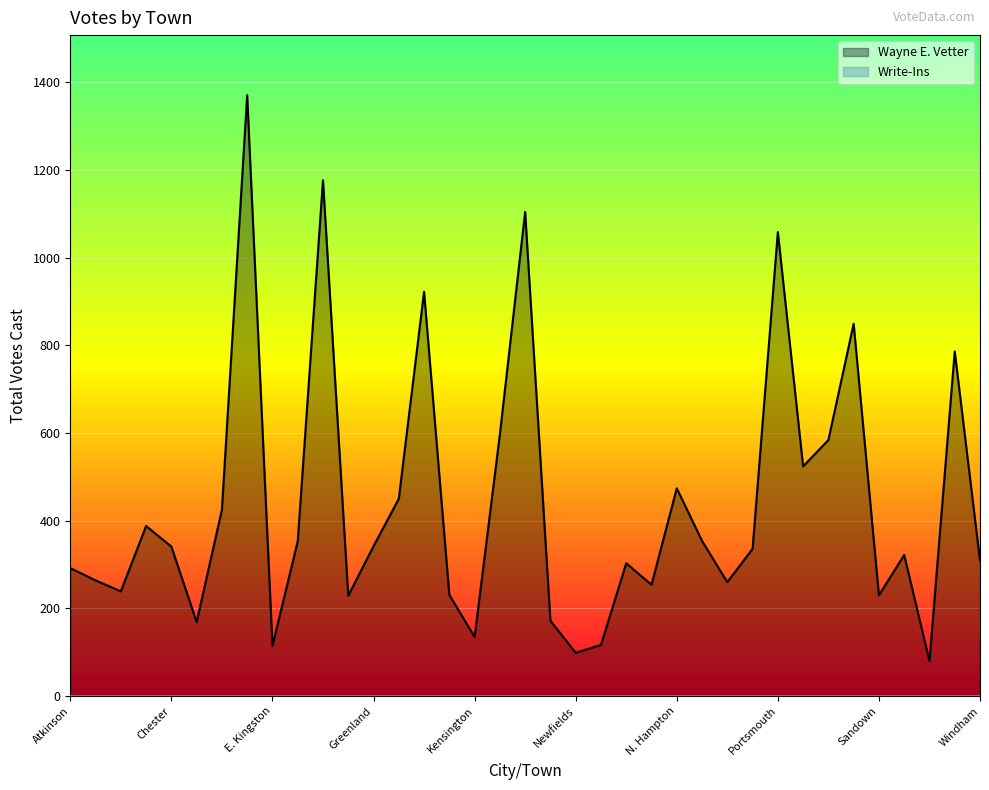

What is the smallest value displayed?

0